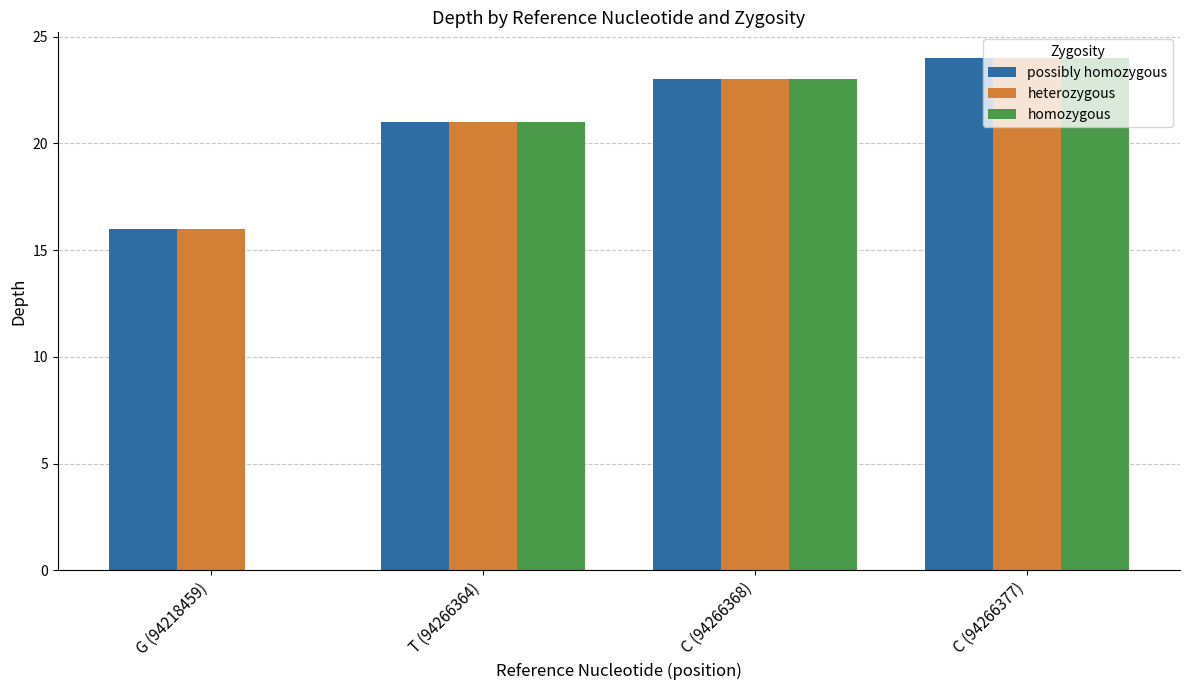

Is it true that possibly homozygous equals 24 at C (94266377)?

True